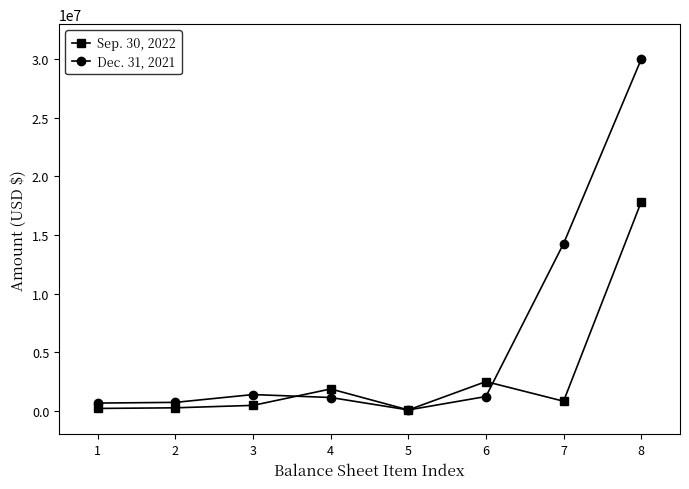

Between which two adjacent categories do Dec. 31, 2021 and Sep. 30, 2022 first intersect?

3 and 4